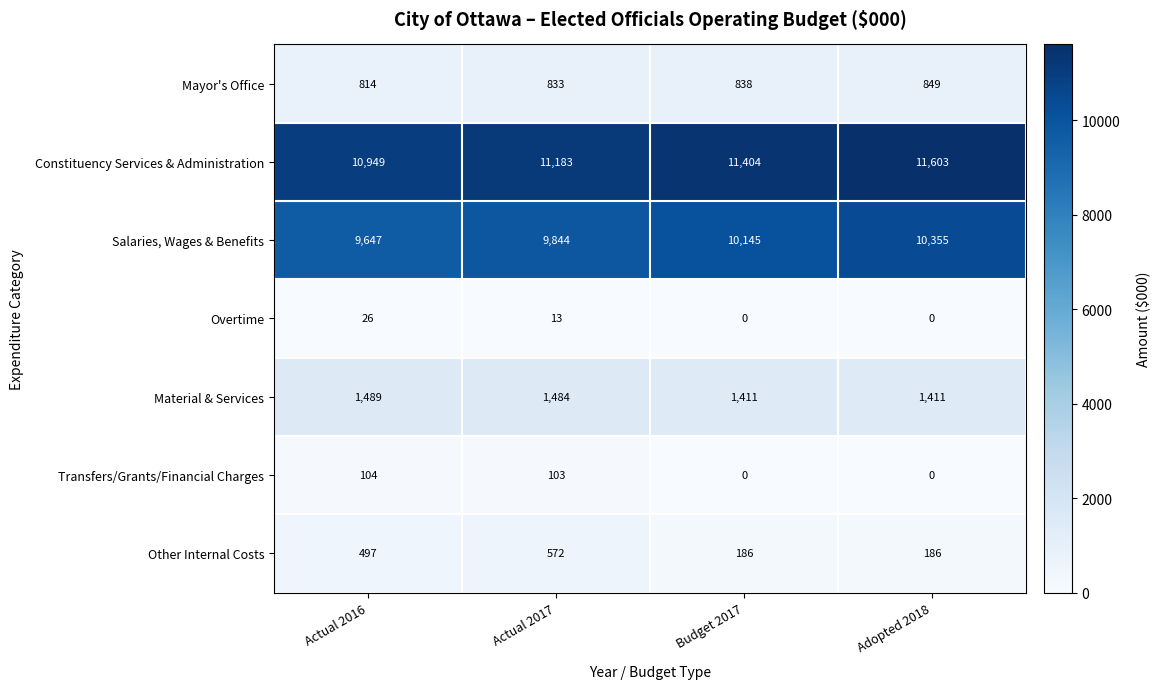

Which series changed the most between Actual 2016 and Actual 2017?

Constituency Services & Administration